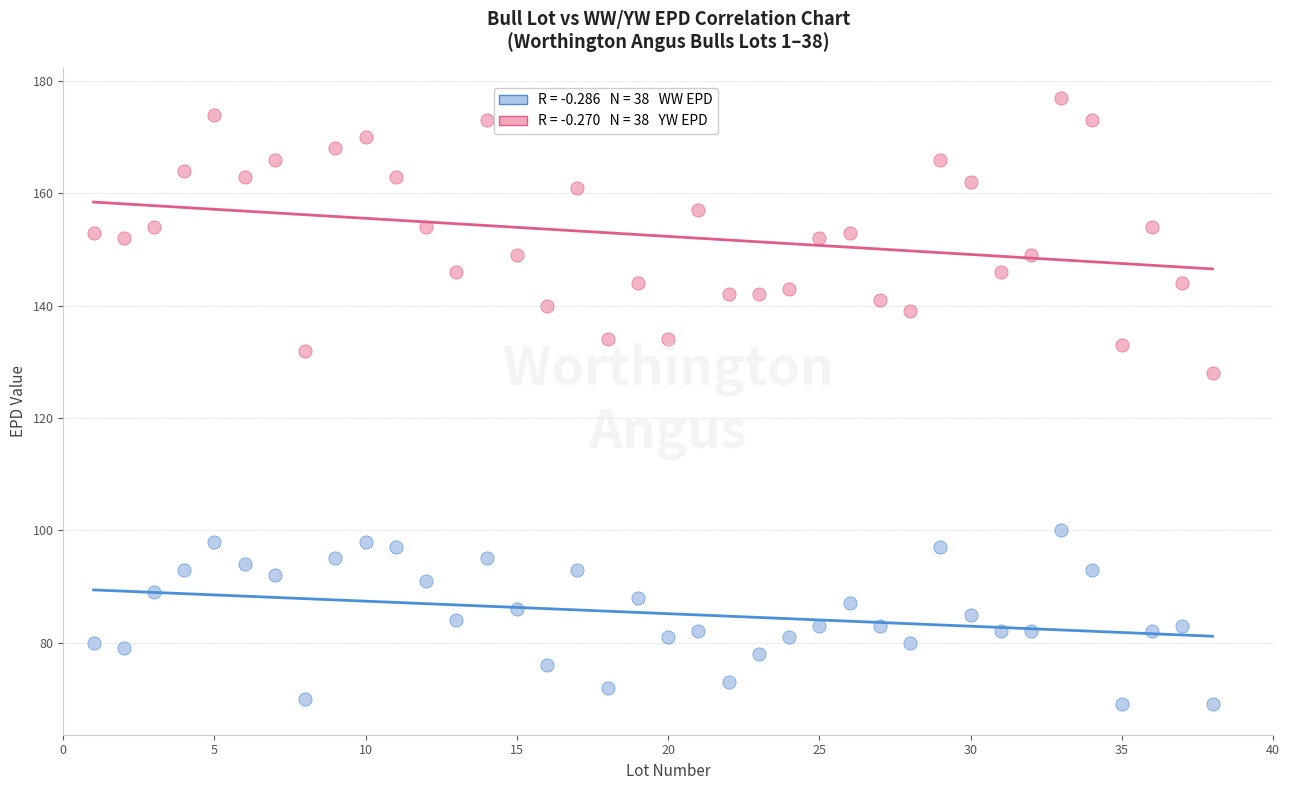

Across all series, what Y value is closest to 123?

128